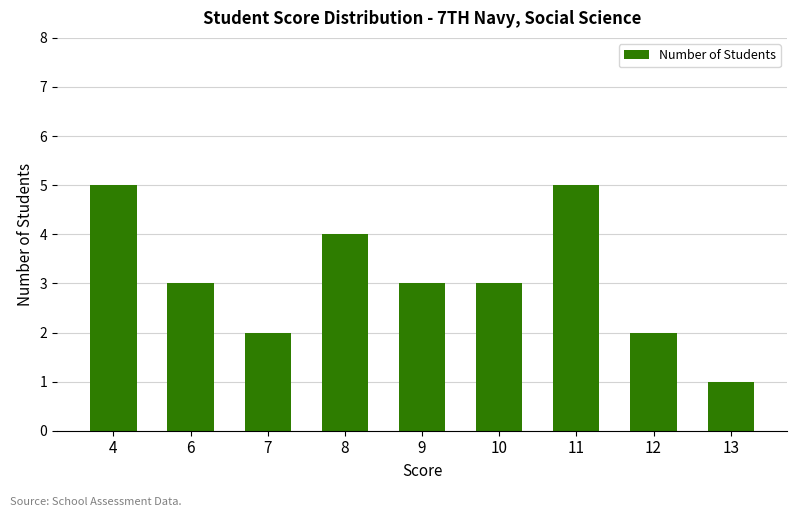

What is the difference between the values at 12 and 10?

1